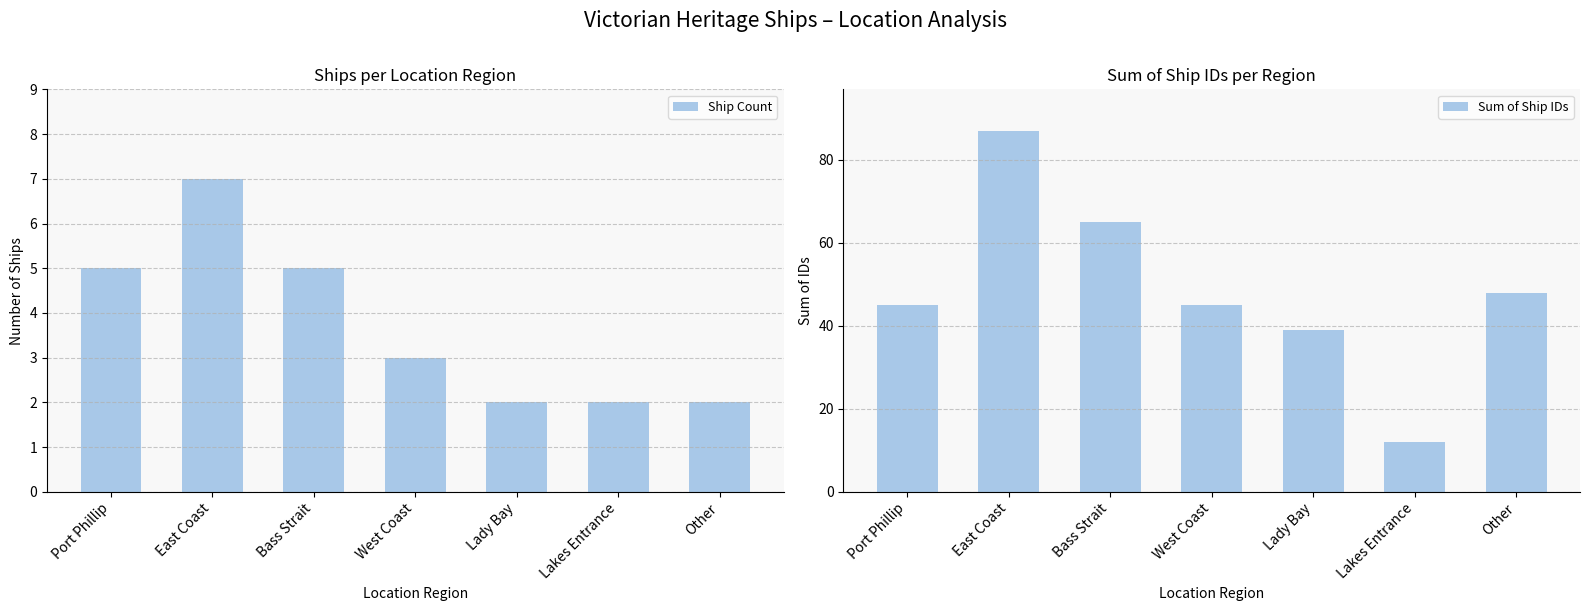

What is the highest value of the Ship Count series?

7